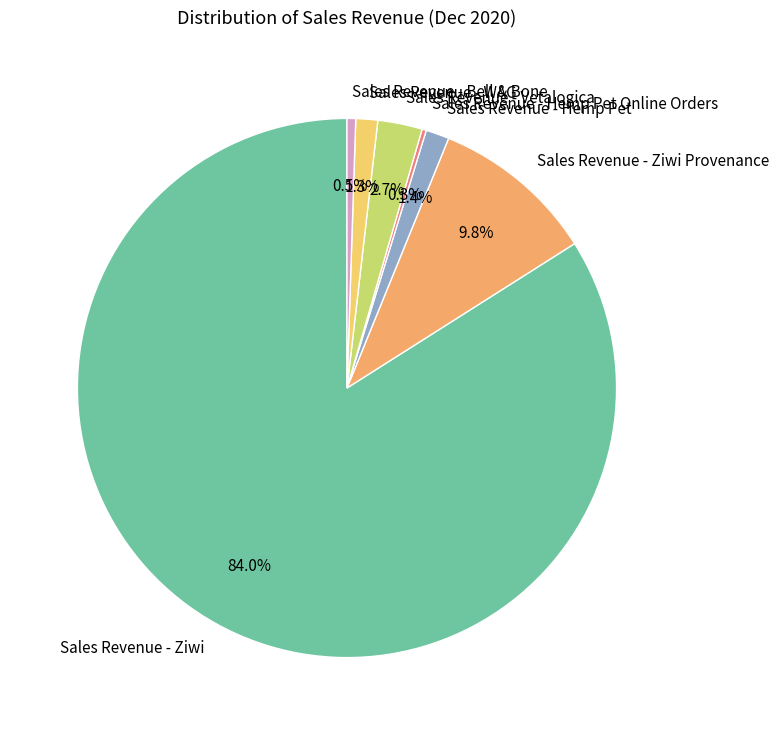

Approximately how many times larger is the value at Sales Revenue - Hemp Pet compared to Sales Revenue - WAG?

1.1